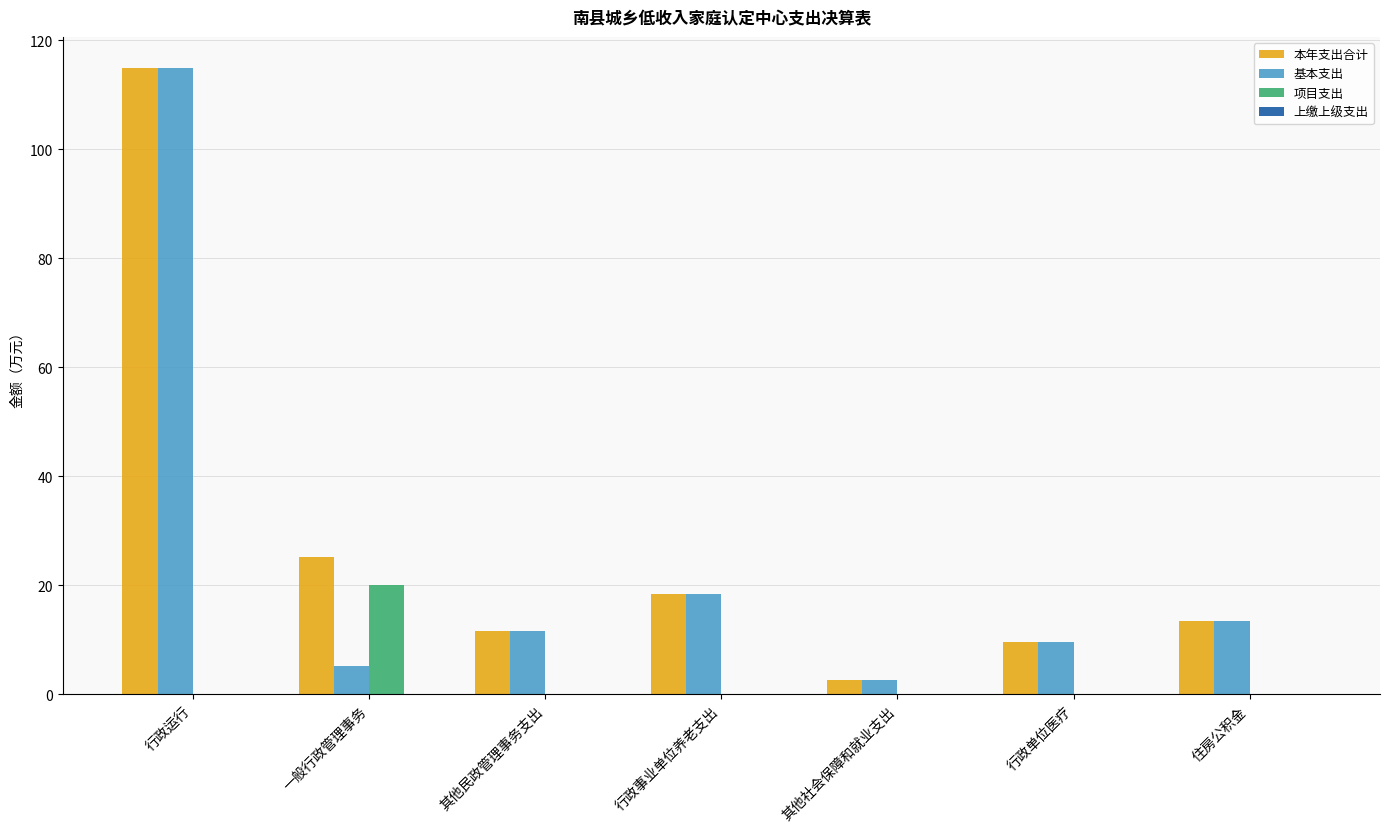

Which series changed the most between 行政运行 and 一般行政管理事务?

基本支出